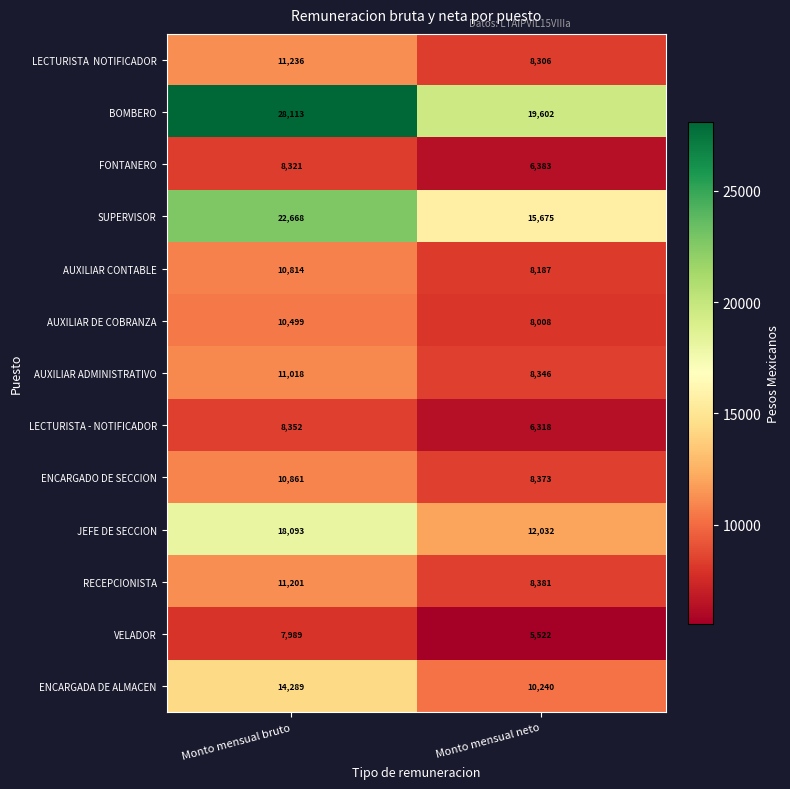

List the labels in order of VELADOR value, largest first.

Monto mensual bruto, Monto mensual neto